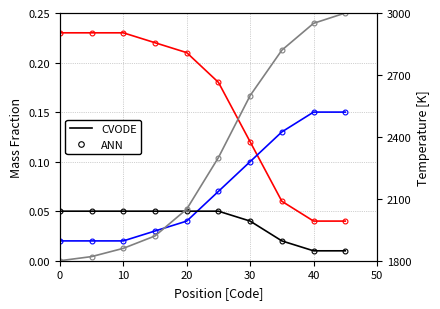

True or false: Temp ANN has a value of 2827.0 at 20.

False